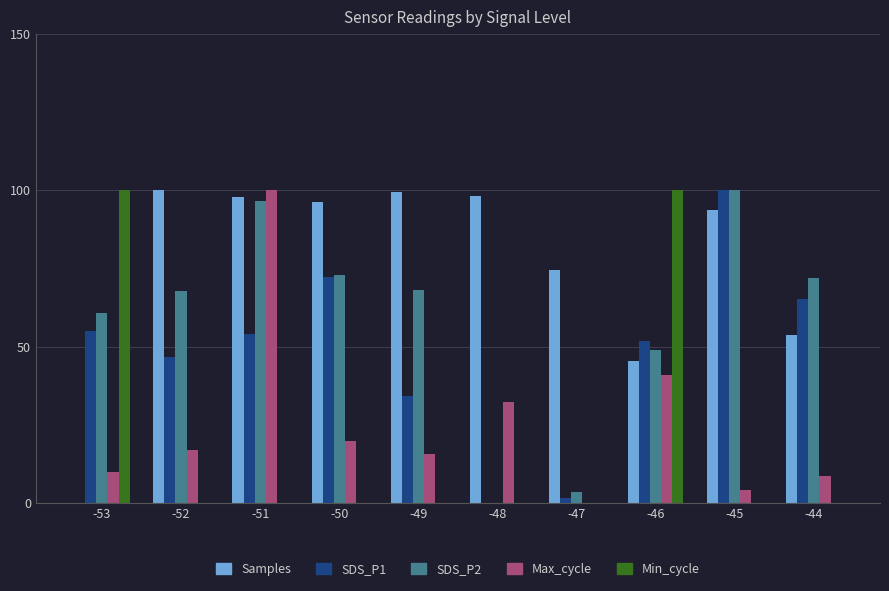

Are the bars horizontal?

No